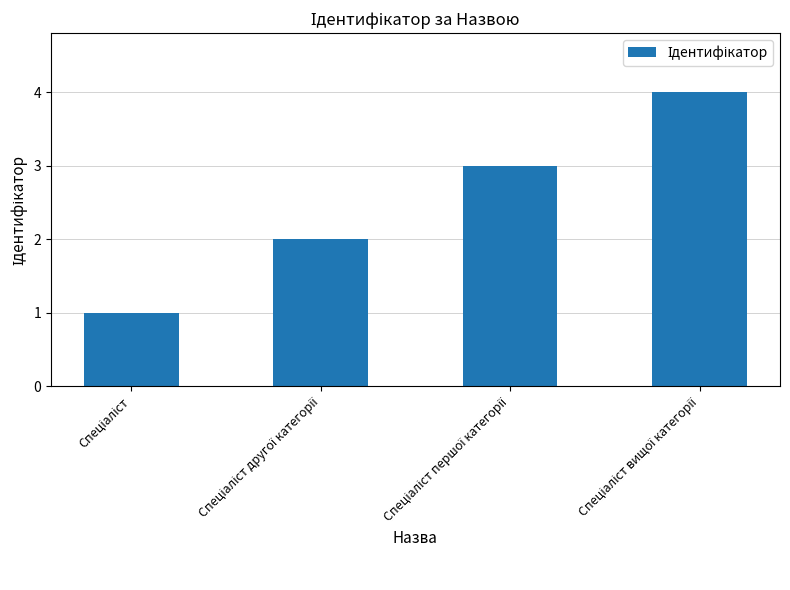

How many data points are less than 3?

2